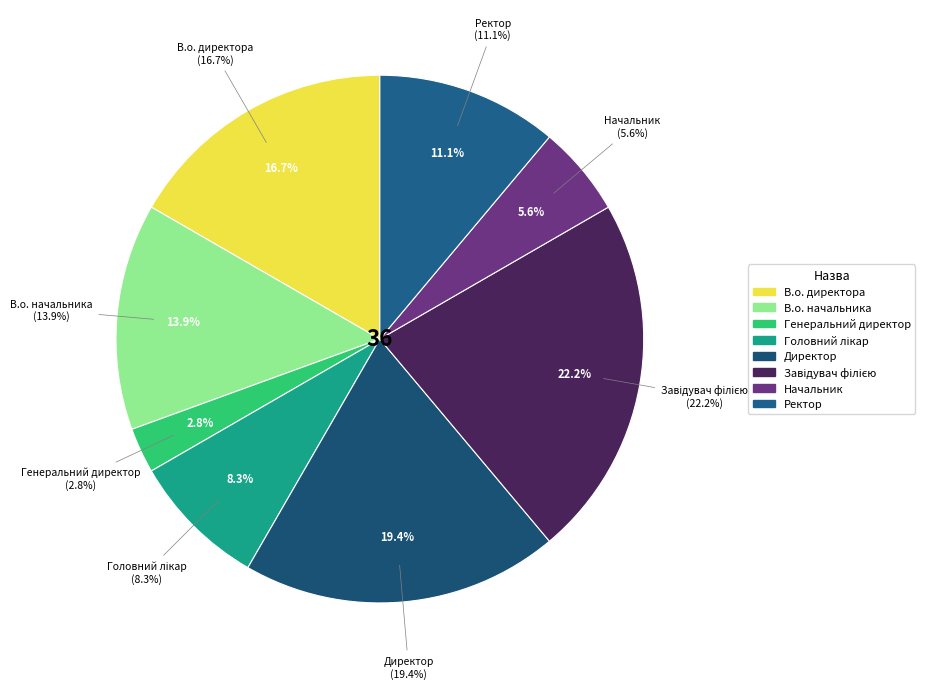

To the nearest percent, what is the difference between the В.о. директора and Головний лікар slice percentages?

8%